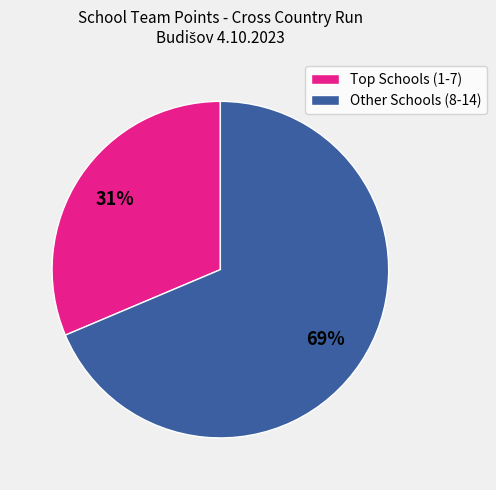

Which category has the biggest portion of the pie?

Other Schools (8-14)